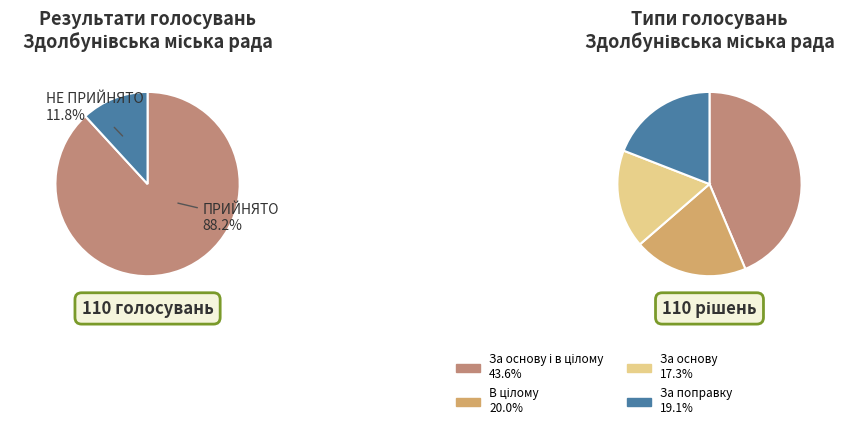

Which slice is the largest?

ПРИЙНЯТО